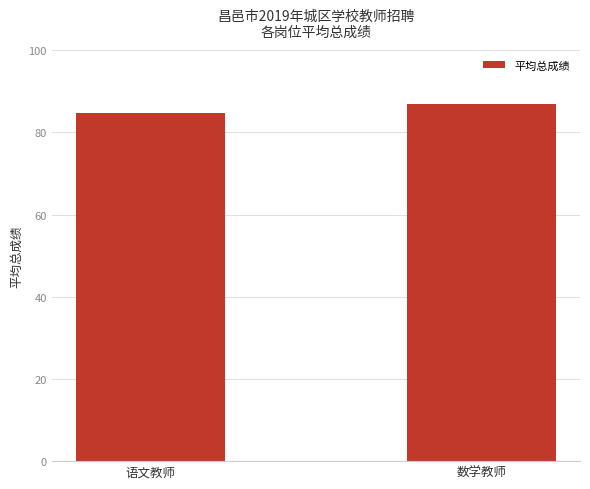

Reading left to right, what are all the values shown in this chart?

84.6	86.8